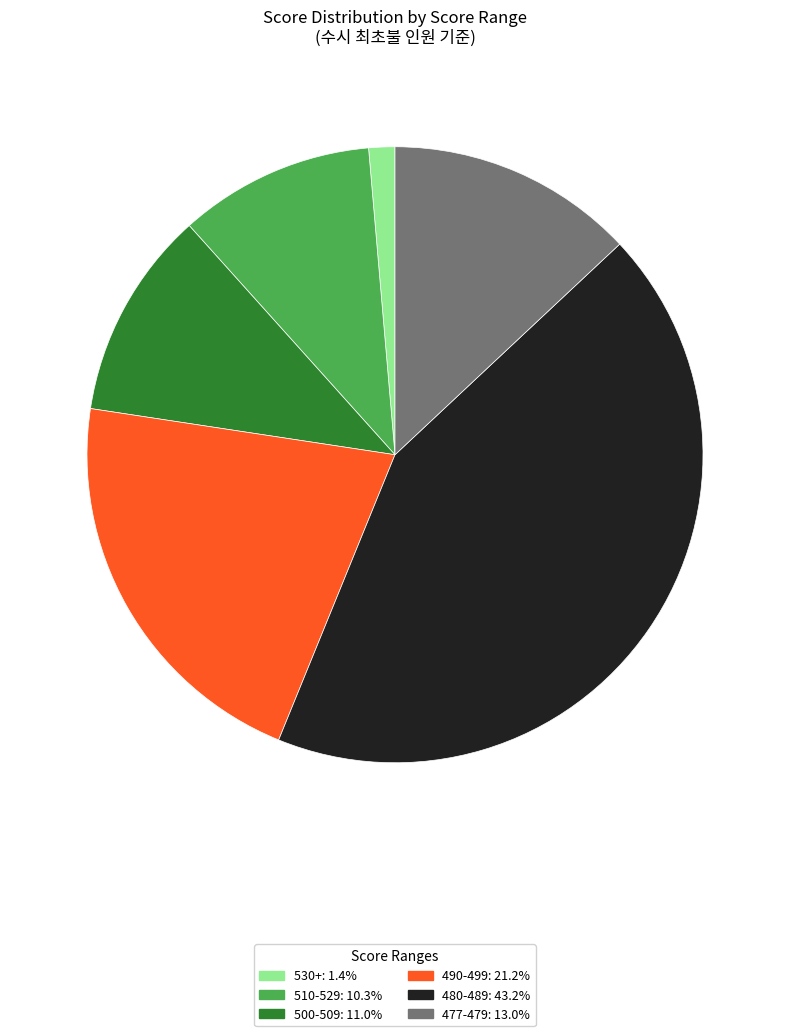

What is the ratio of the value at 477-479: 13.0% to the value at 480-489: 43.2%?

0.3